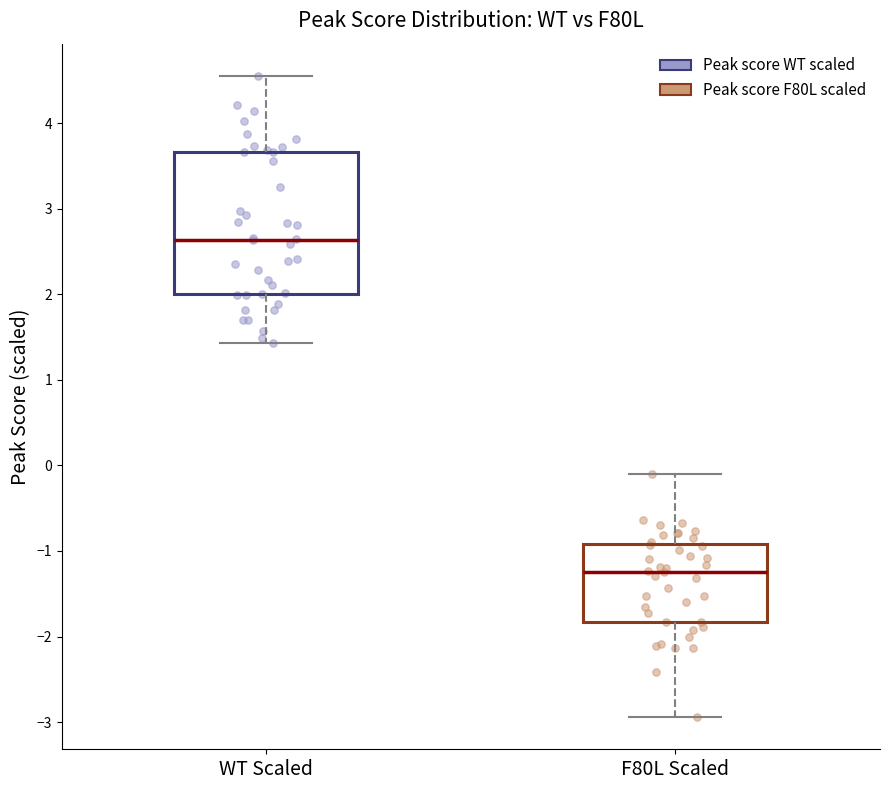

Reading left to right, read every box against the y-axis: the position of its median line, the range the box covers, and the ends of its whiskers. The values are not printed on the chart, so give them approximately, as read against the axis.

WT Scaled: median 2.6, box 2.0 to 3.7, whiskers 1.4 to 4.6
F80L Scaled: median -1.2, box -1.8 to -0.9, whiskers -2.9 to -0.1